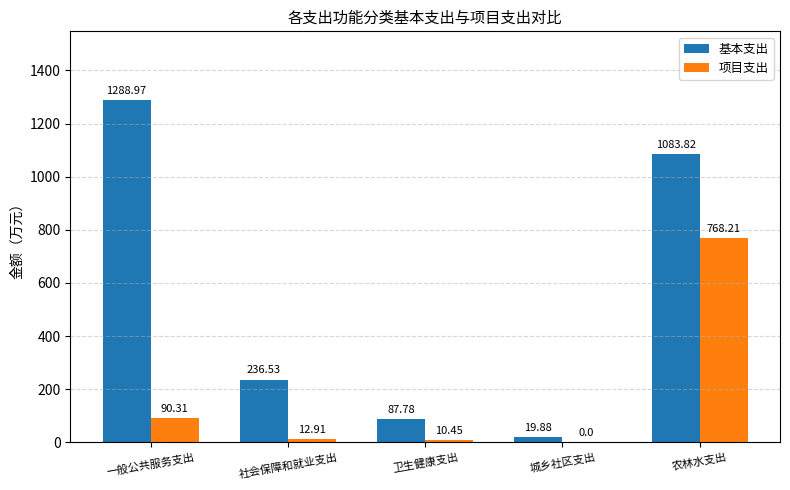

At which label does 项目支出 first exceed 12?

一般公共服务支出